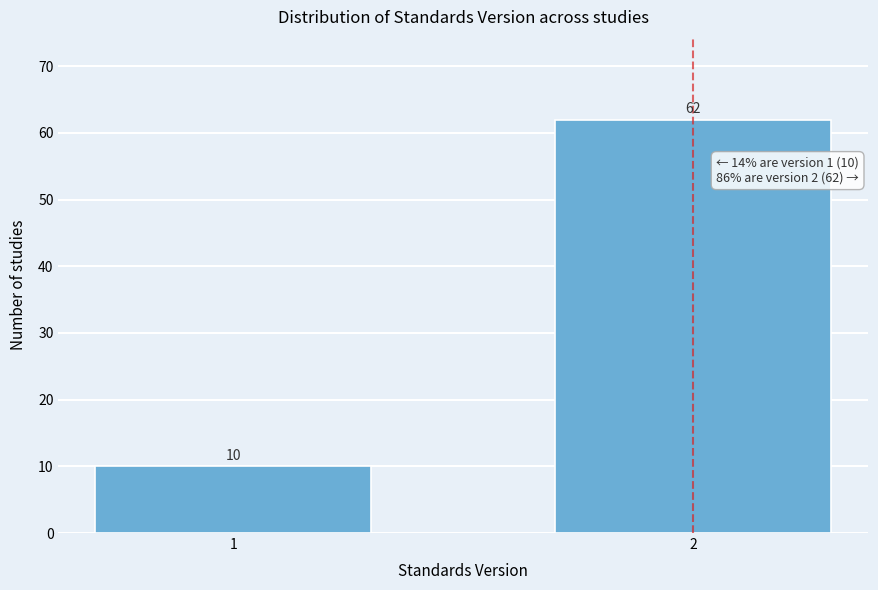

Reading right to left, what are all the values shown in this chart?

2=62	1=10